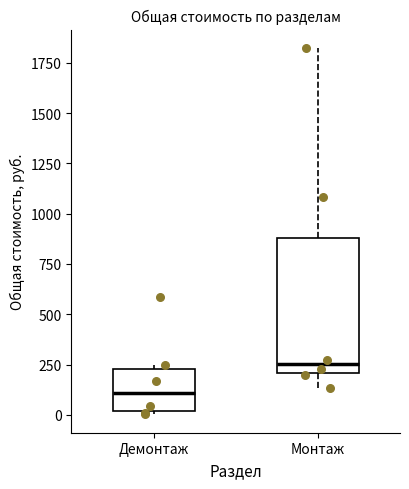

Reading left to right, transcribe this box plot: for each box, give where its median line is, the range the box spans, and where its two whiskers end, as read against the y-axis. The values are not printed on the chart, so give them approximately, as read against the axis.

Демонтаж: median 100, box 0 to 250, whiskers 0 to 250 (just above the box's upper edge)
Монтаж: median 250, box 200 to 900, whiskers 150 to 1800